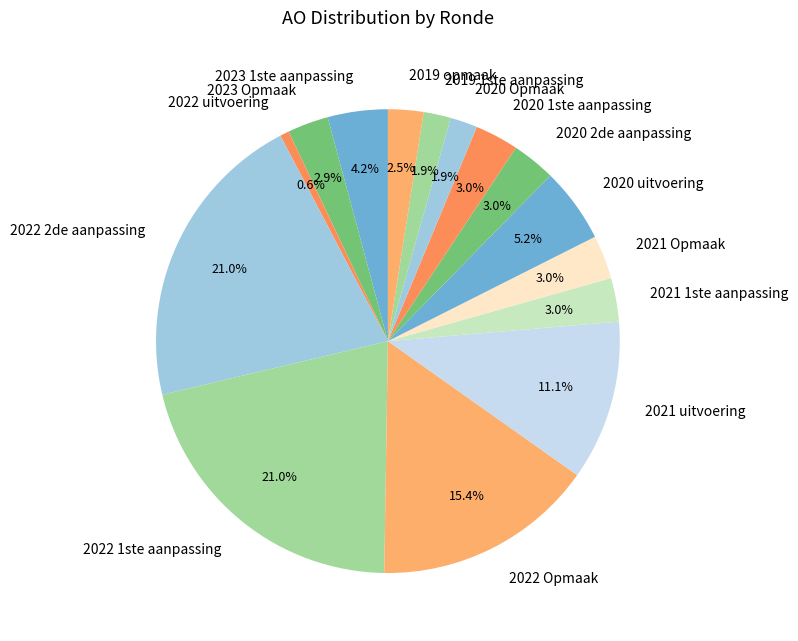

What is the total percentage of 2023 1ste aanpassing and 2022 uitvoering?

4.8%